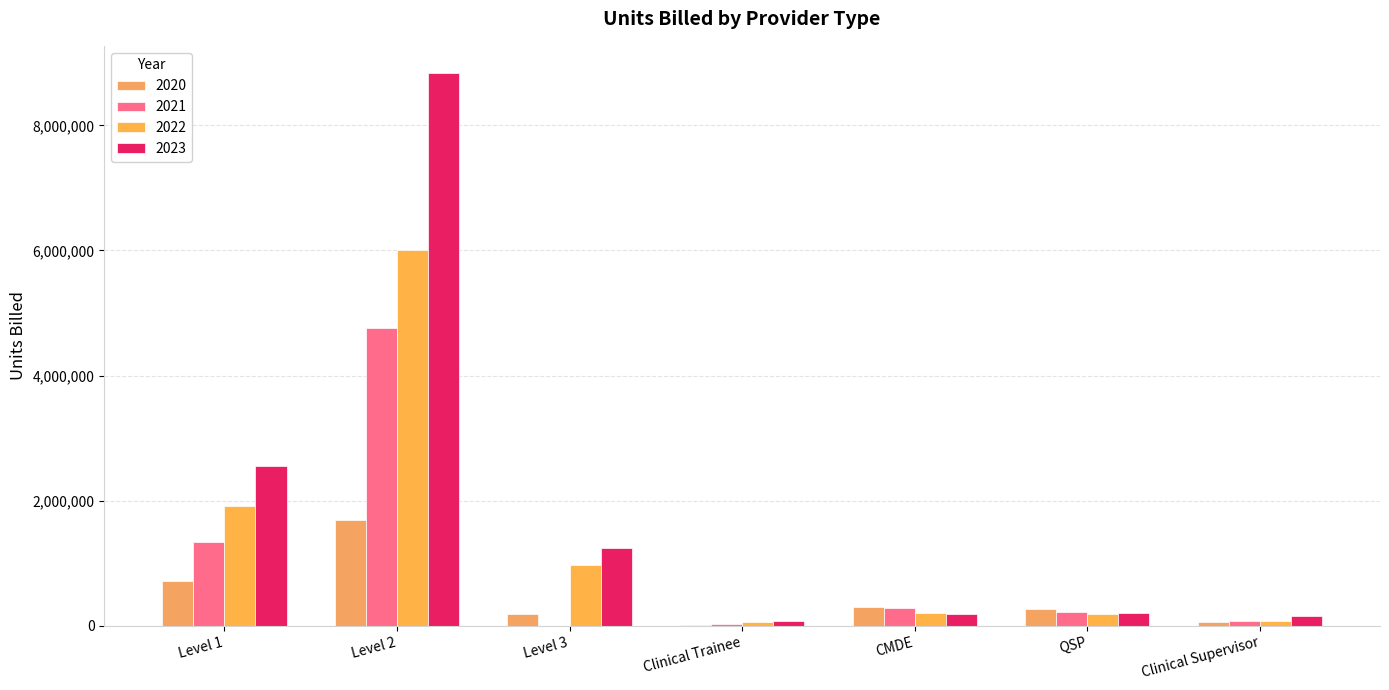

What is the sum of all 2021 values?

6687739